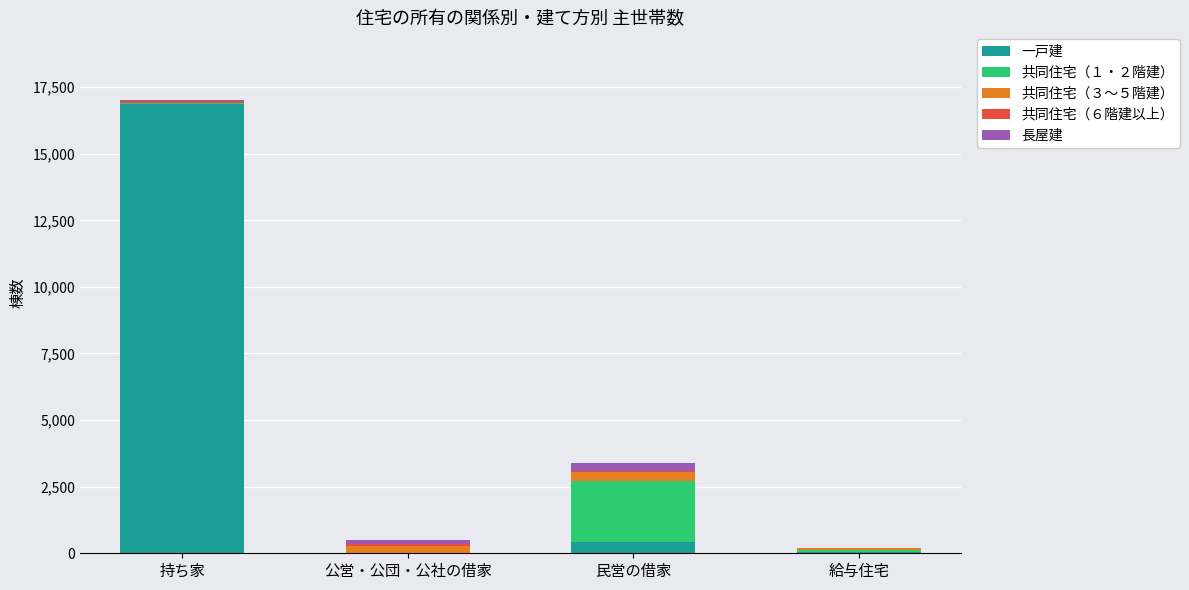

At which category is the sum across all series the highest?

持ち家